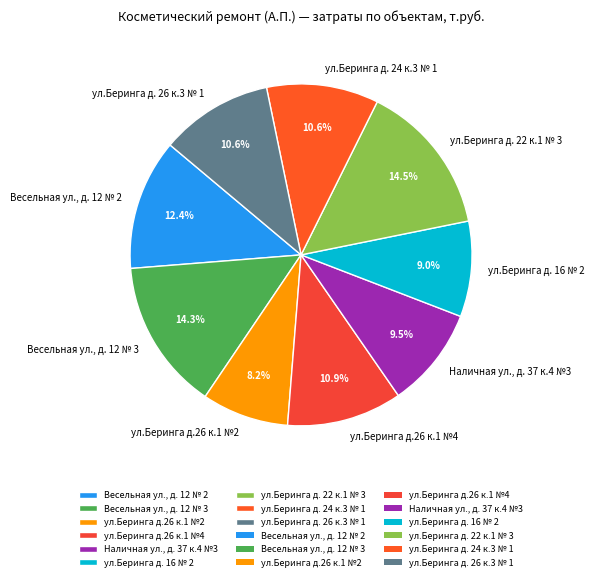

How many segments does this pie chart have?

9